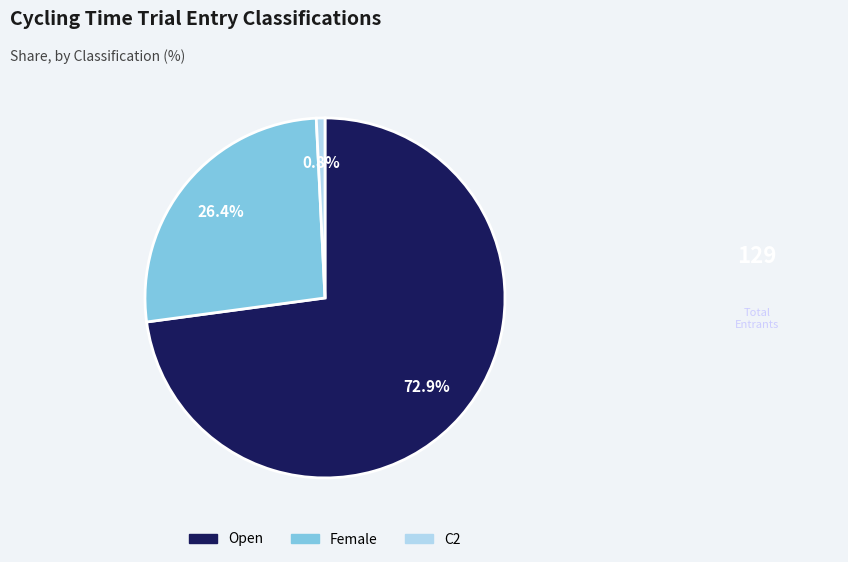

Rank the categories by value from highest to lowest.

Open, Female, C2